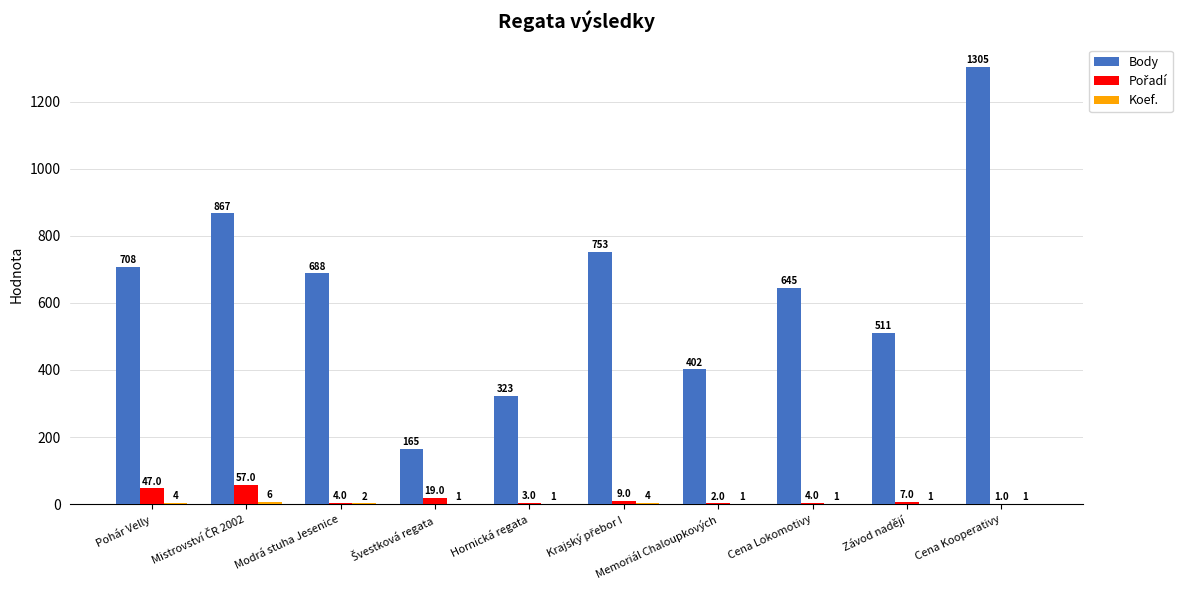

At which category is the sum across all series the highest?

Cena Kooperativy